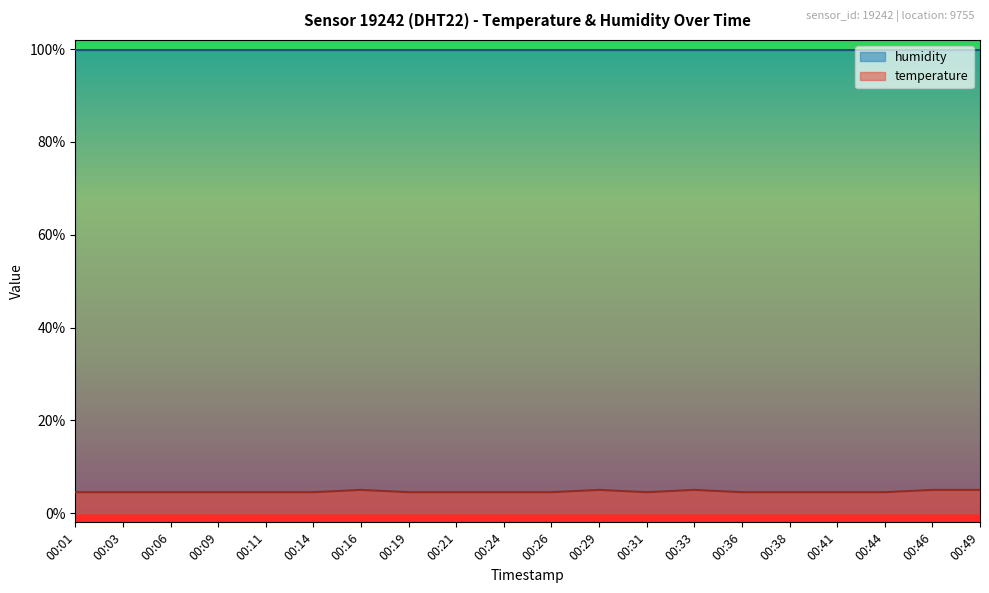

List the labels in order of value, smallest first.

00:01, 00:03, 00:06, 00:09, 00:11, 00:14, 00:19, 00:21, 00:24, 00:26, 00:31, 00:36, 00:38, 00:41, 00:44, 00:16, 00:29, 00:33, 00:46, 00:49